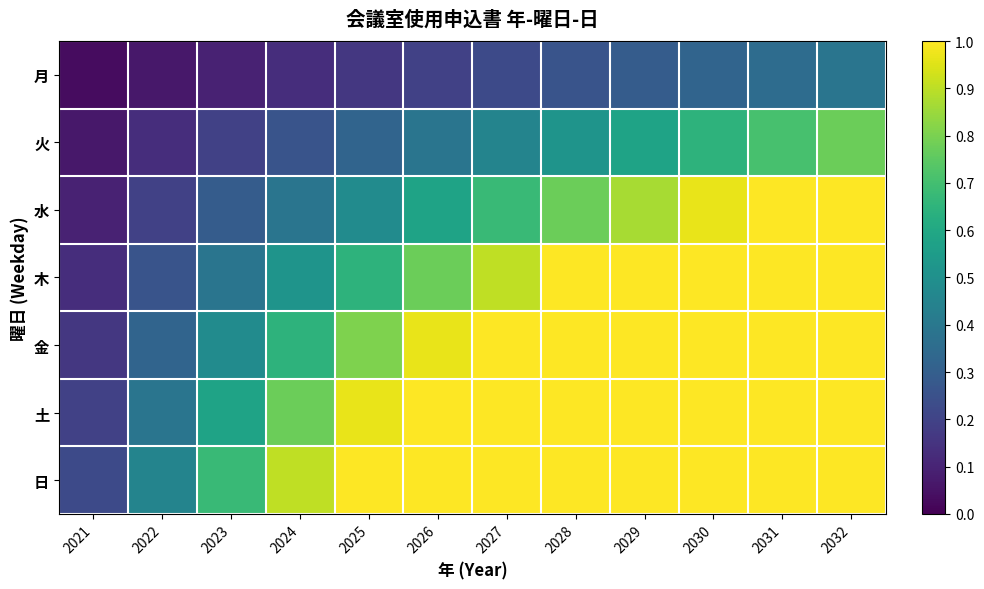

Reading left to right, list all the values displayed in this chart.

月: 2021=0.0	2022=0.1	2023=0.1	2024=0.1	2025=0.2	2026=0.2	2027=0.2	2028=0.3	2029=0.3	2030=0.3	2031=0.4	2032=0.4
火: 2021=0.1	2022=0.1	2023=0.2	2024=0.3	2025=0.3	2026=0.4	2027=0.5	2028=0.5	2029=0.6	2030=0.6	2031=0.7	2032=0.8
水: 2021=0.1	2022=0.2	2023=0.3	2024=0.4	2025=0.5	2026=0.6	2027=0.7	2028=0.8	2029=0.9	2030=1.0	2031=1.0	2032=1.0
木: 2021=0.1	2022=0.3	2023=0.4	2024=0.5	2025=0.6	2026=0.8	2027=0.9	2028=1.0	2029=1.0	2030=1.0	2031=1.0	2032=1.0
金: 2021=0.2	2022=0.3	2023=0.5	2024=0.6	2025=0.8	2026=1.0	2027=1.0	2028=1.0	2029=1.0	2030=1.0	2031=1.0	2032=1.0
土: 2021=0.2	2022=0.4	2023=0.6	2024=0.8	2025=1.0	2026=1.0	2027=1.0	2028=1.0	2029=1.0	2030=1.0	2031=1.0	2032=1.0
日: 2021=0.2	2022=0.5	2023=0.7	2024=0.9	2025=1.0	2026=1.0	2027=1.0	2028=1.0	2029=1.0	2030=1.0	2031=1.0	2032=1.0